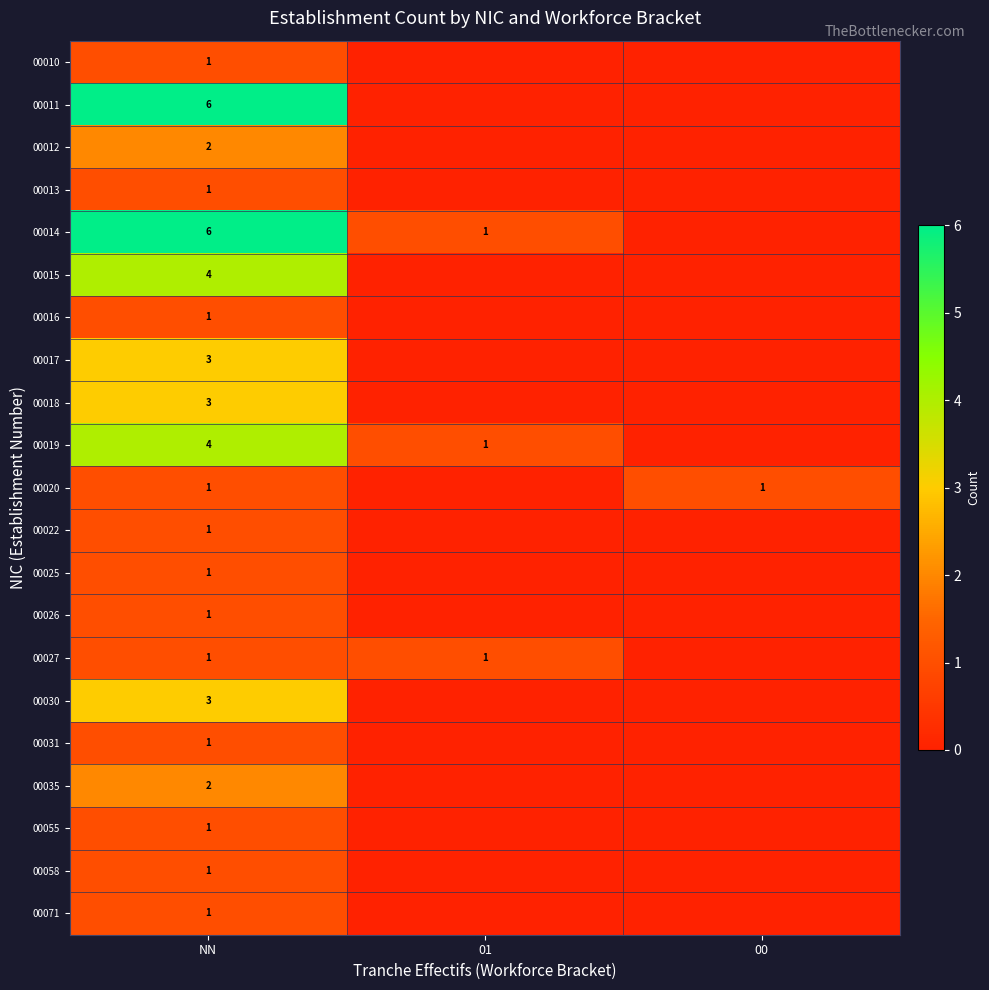

The value of 00026 at NN is 1. True or false?

True